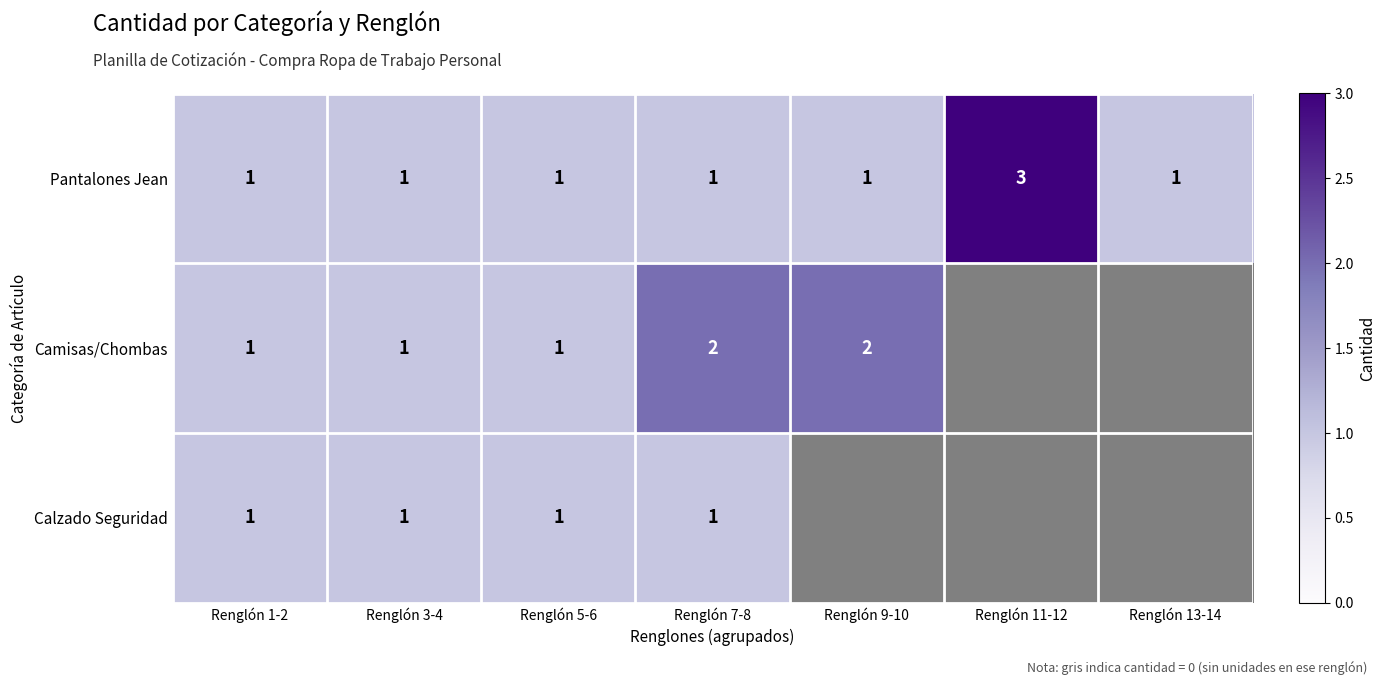

True or false: Calzado Seguridad has a value of 0.6 at Renglón 13-14.

False